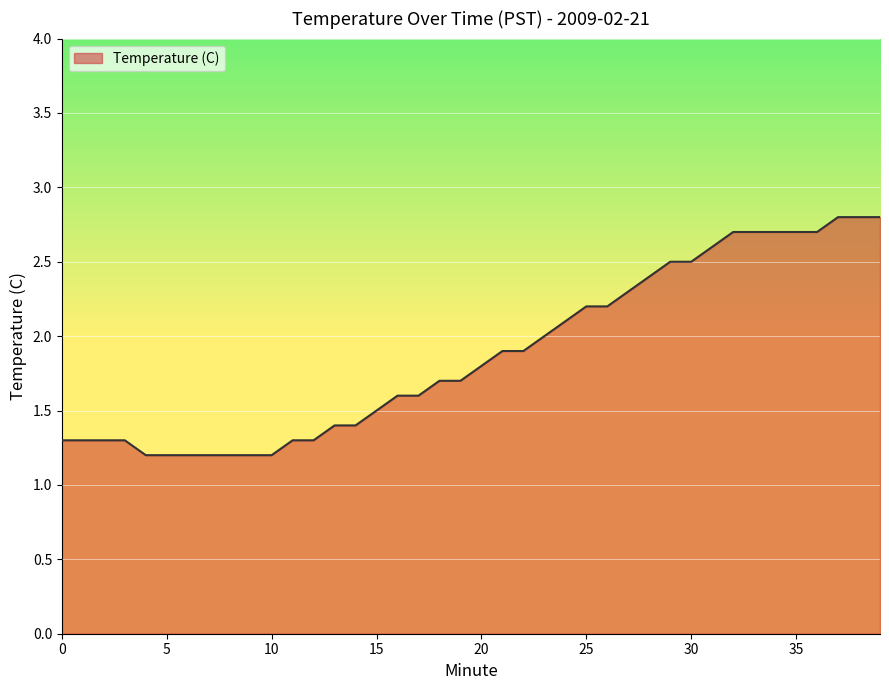

What is the greatest value displayed?

2.8